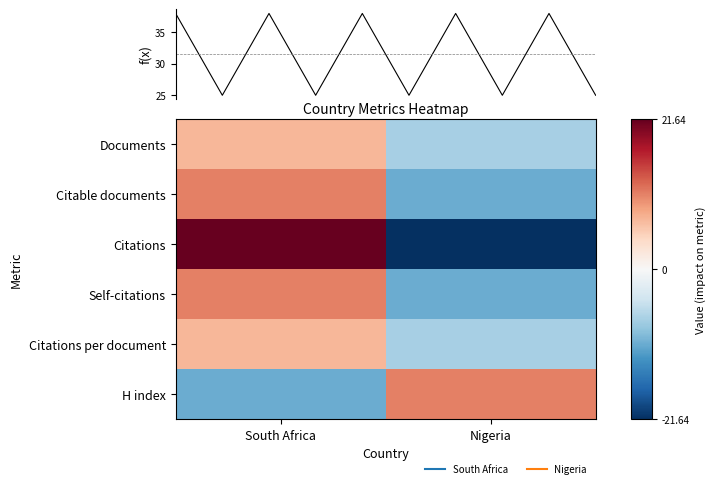

How many values in Documents are above zero?

1